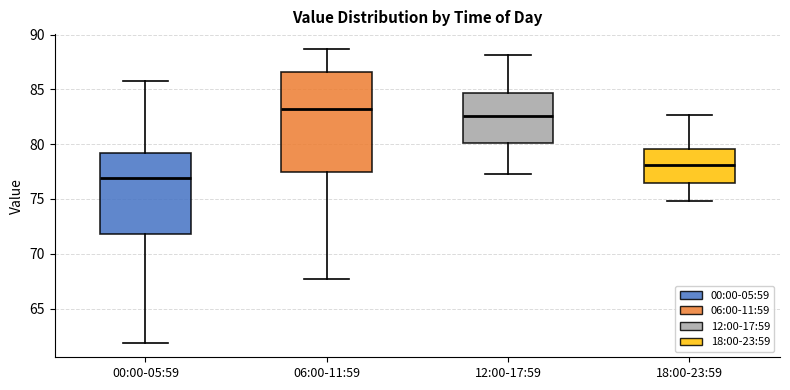

Where is the upper edge of the box for 00:00-05:59 on the y-axis? The values are not printed on the chart, so give them approximately, as read against the axis.

79.0